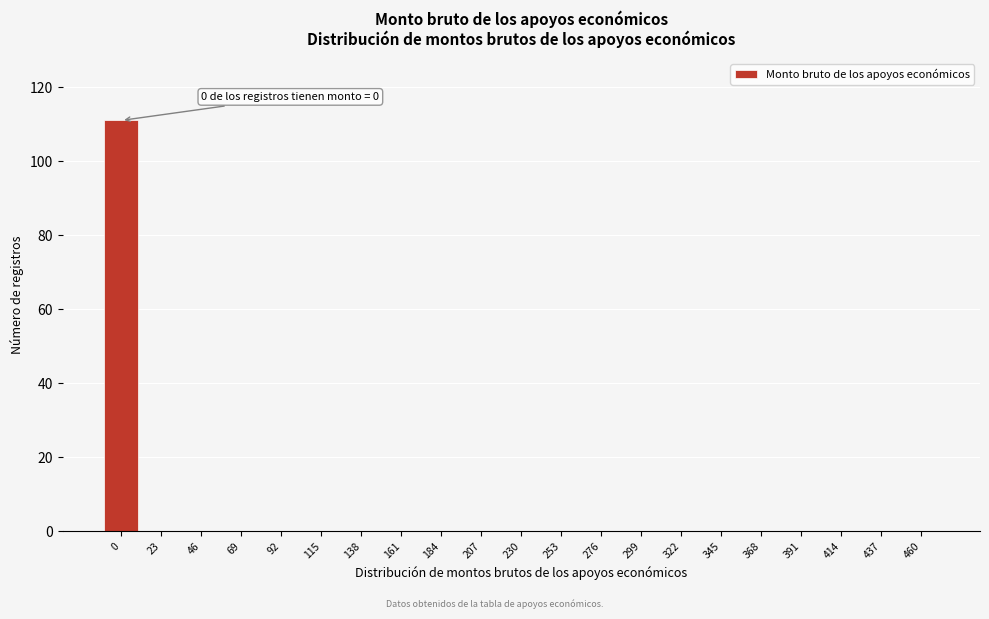

Reading right to left, what are all the values shown in this chart?

460=0	437=0	414=0	391=0	368=0	345=0	322=0	299=0	276=0	253=0	230=0	207=0	184=0	161=0	138=0	115=0	92=0	69=0	46=0	23=0	0=111